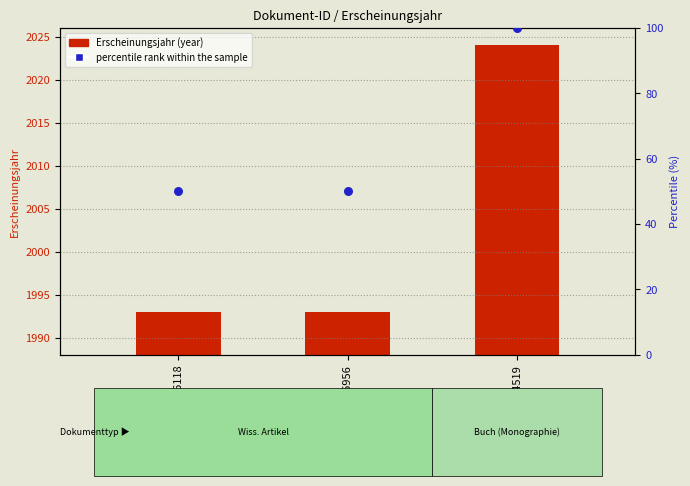

At which category is the sum across all series the highest?

OPUS4-34519